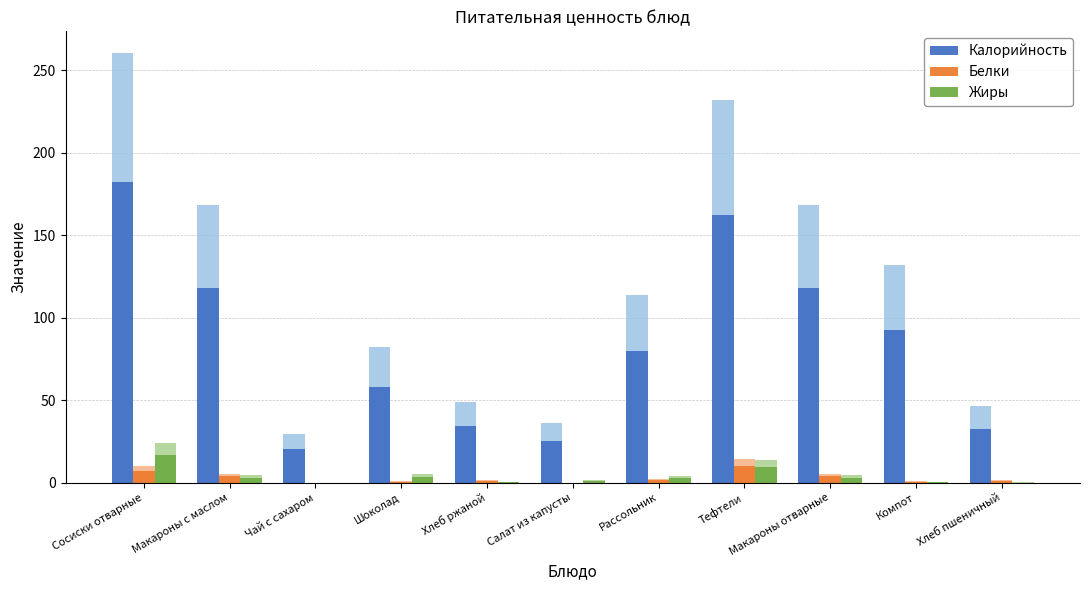

Are the bars horizontal?

No